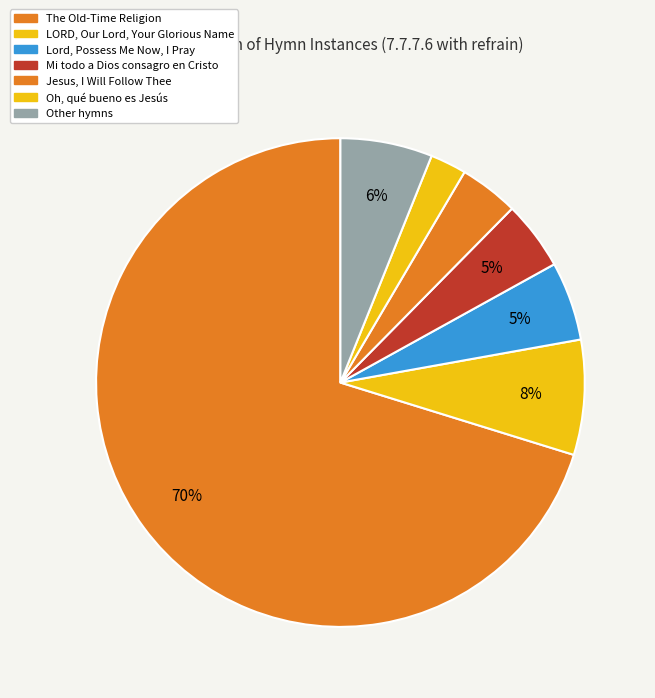

How many segments does this pie chart have?

7